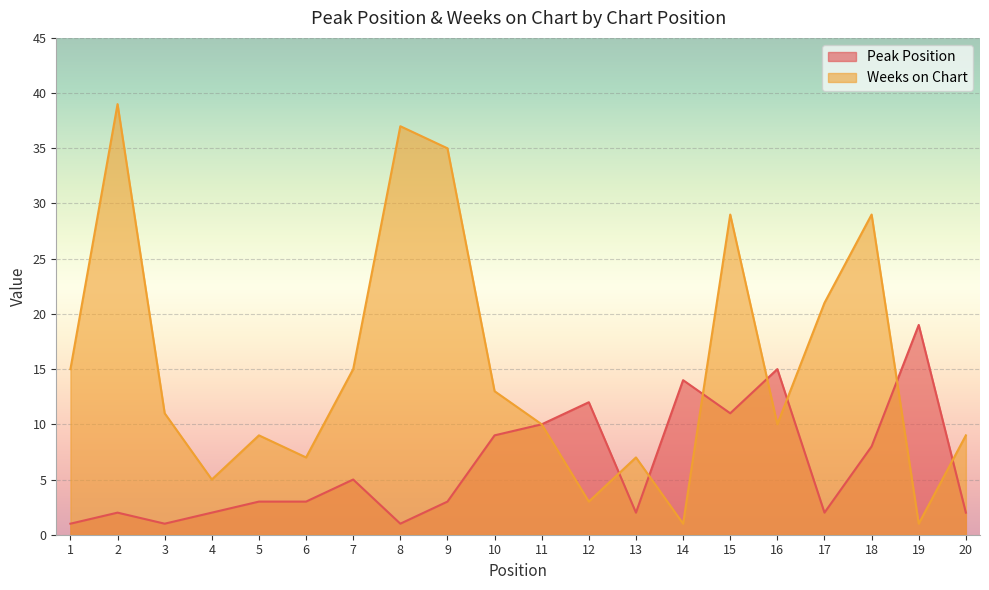

How many intersections are there between Weeks on Chart and Peak Position?

7